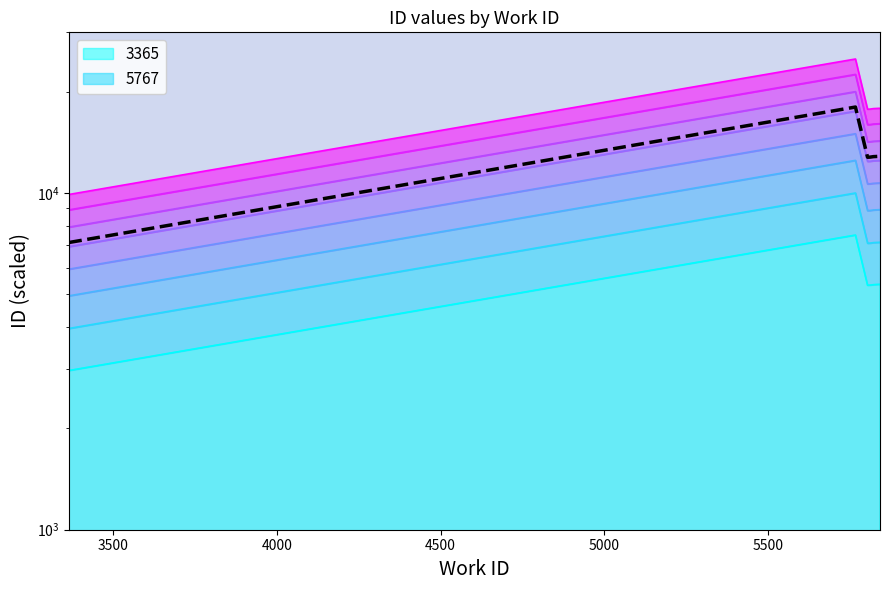

How many interior local peaks (higher than both neighbors) does the data have?

1